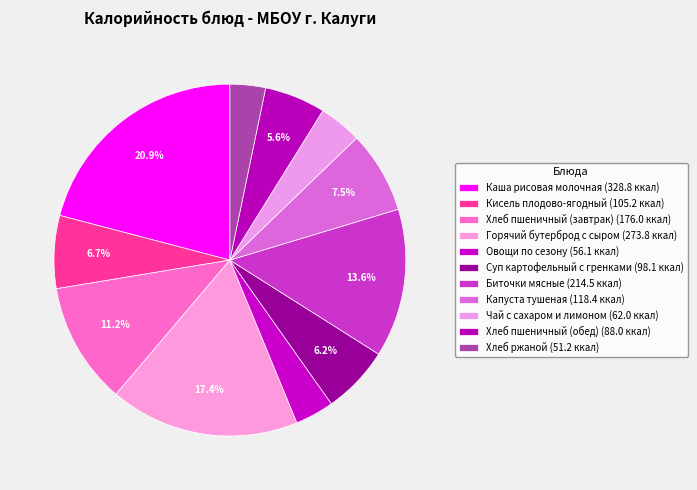

To the nearest percent, what percentage of the pie is Хлеб пшеничный (обед)?

6%